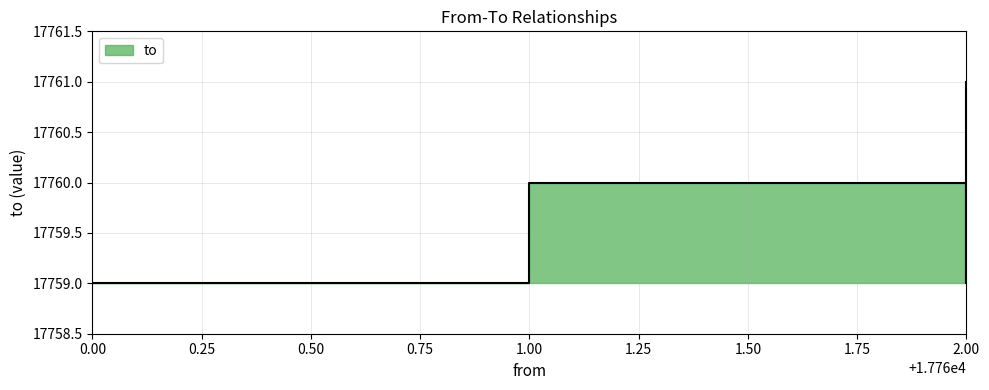

Is it true that the value at 0.00 is 11646?

False